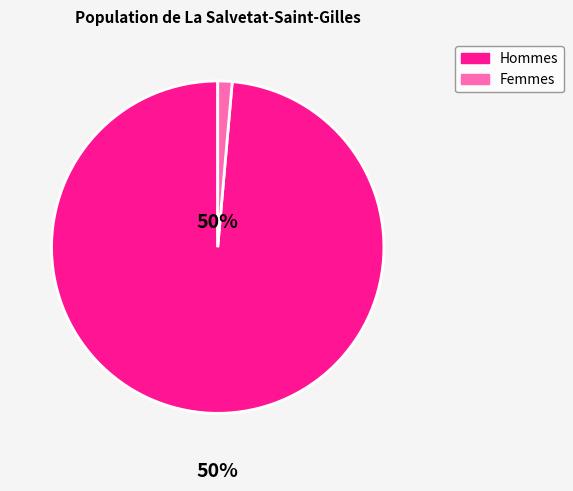

Is it true that 10 is 1% of the pie?

True